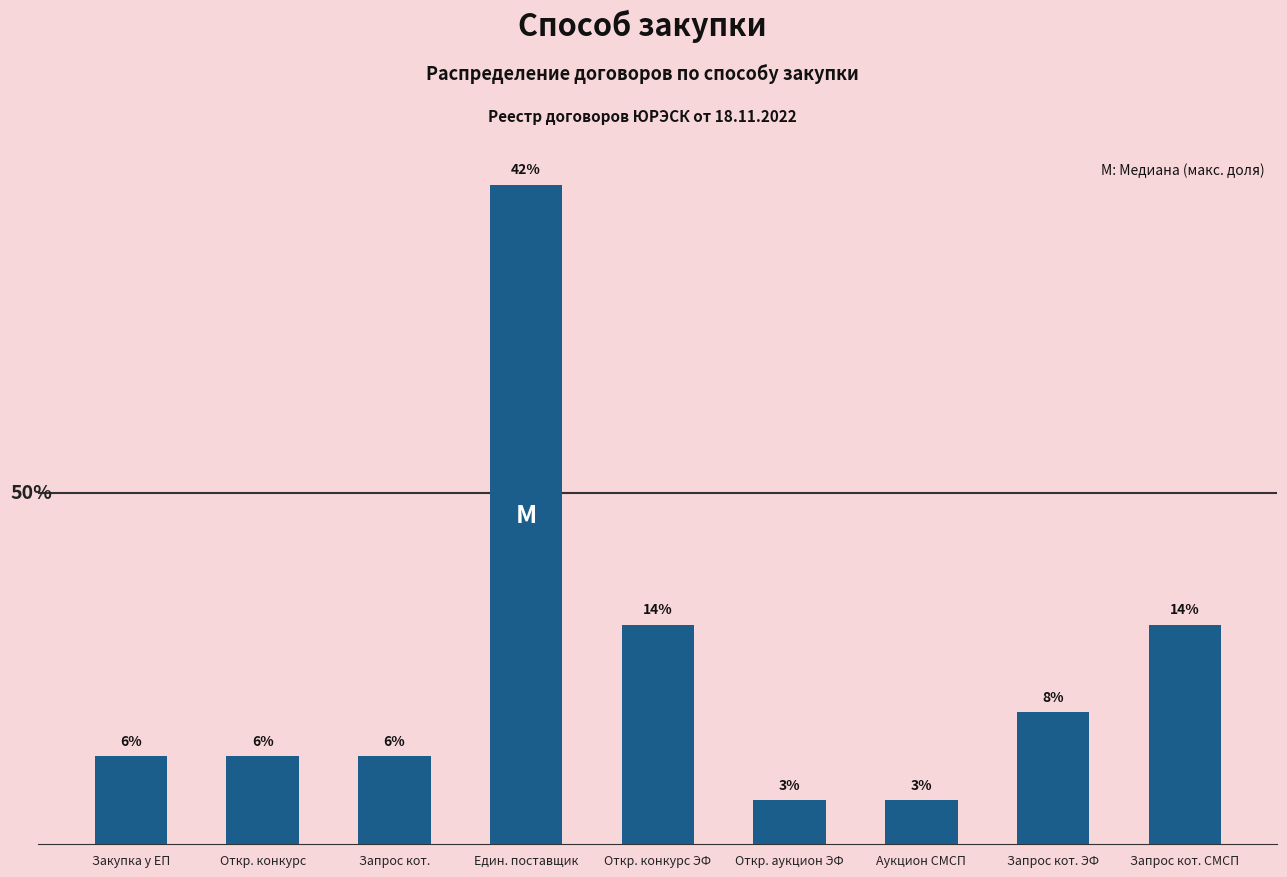

What is the sum of the values at Запрос кот. and Запрос кот. ЭФ?

5